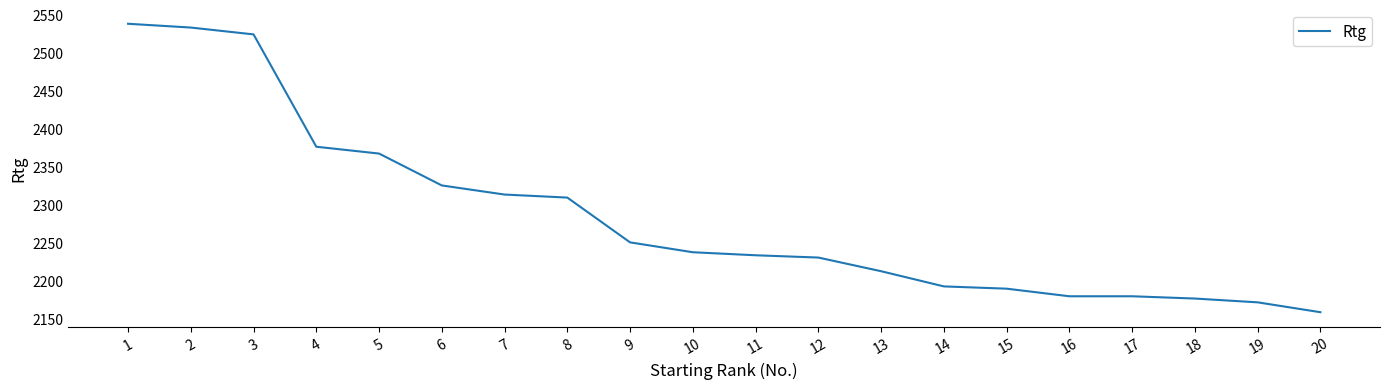

Which category has the highest value across all series?

1